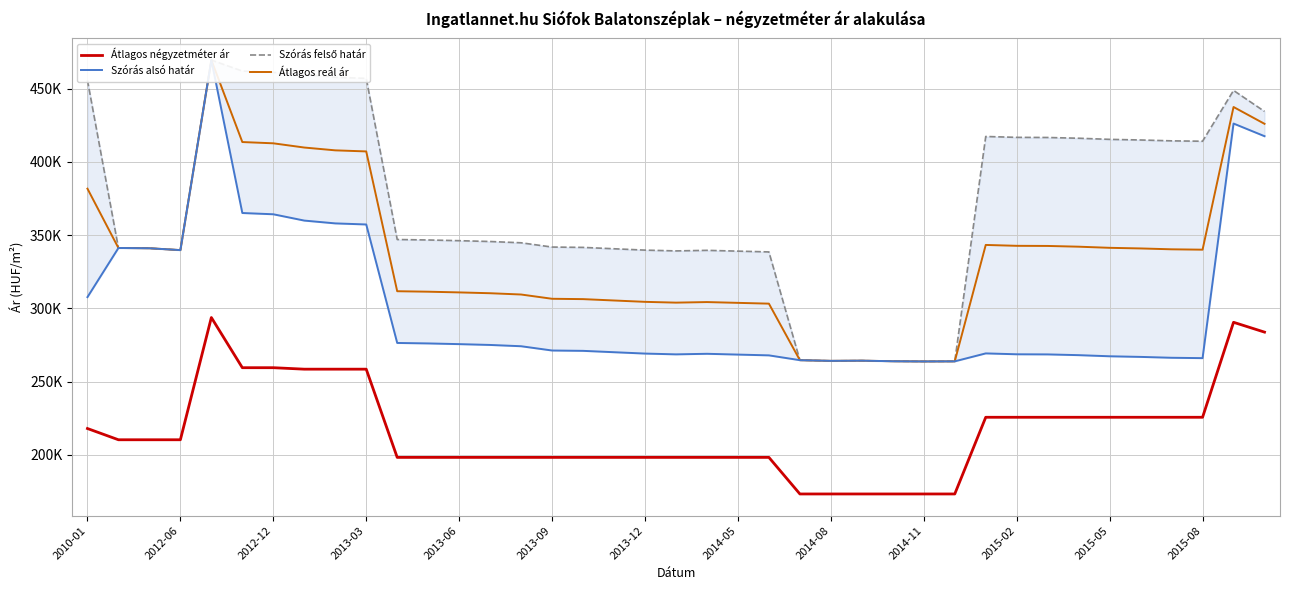

How many lines are shown in the chart?

4